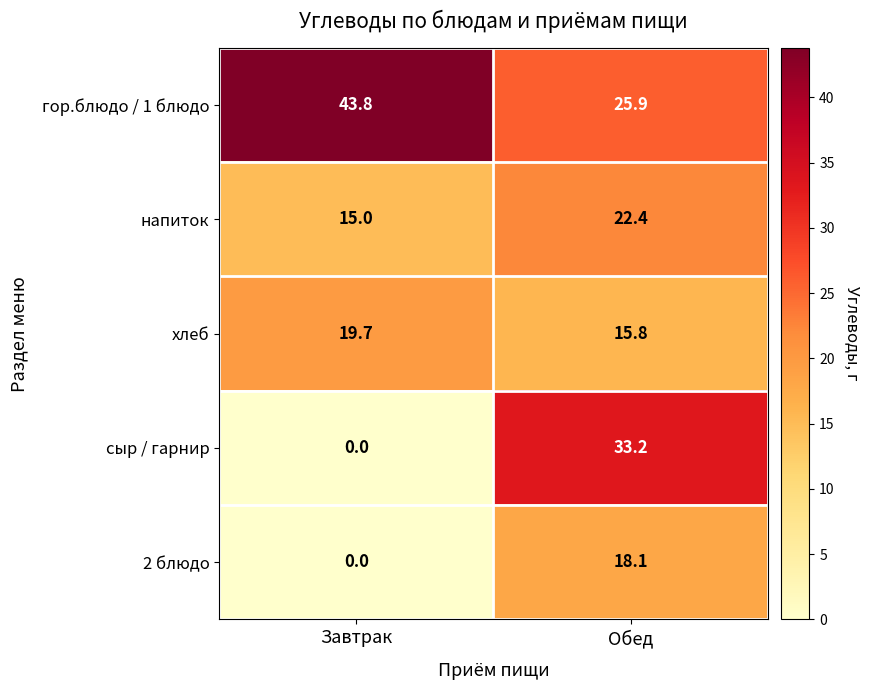

What is the average value of the напиток series?

18.7